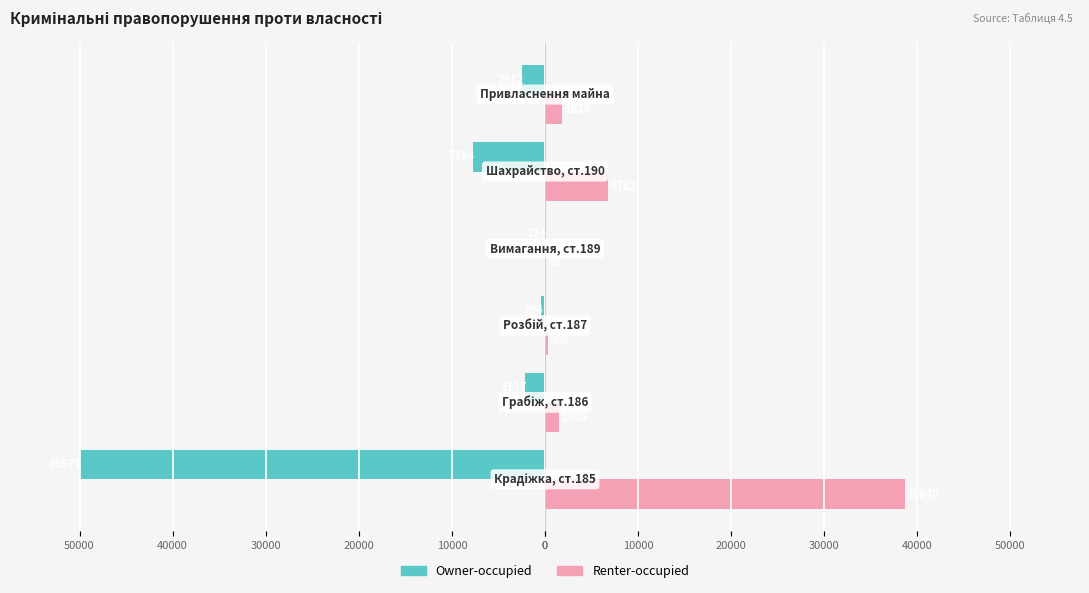

What are all the series names shown in the legend?

Owner-occupied, Renter-occupied